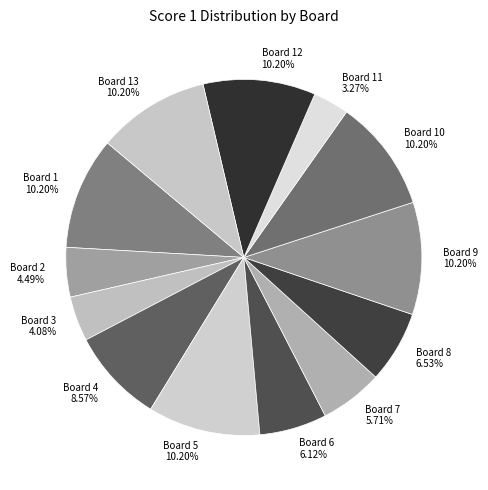

Which has a higher value, Board 12 or Board 8?

Board 12